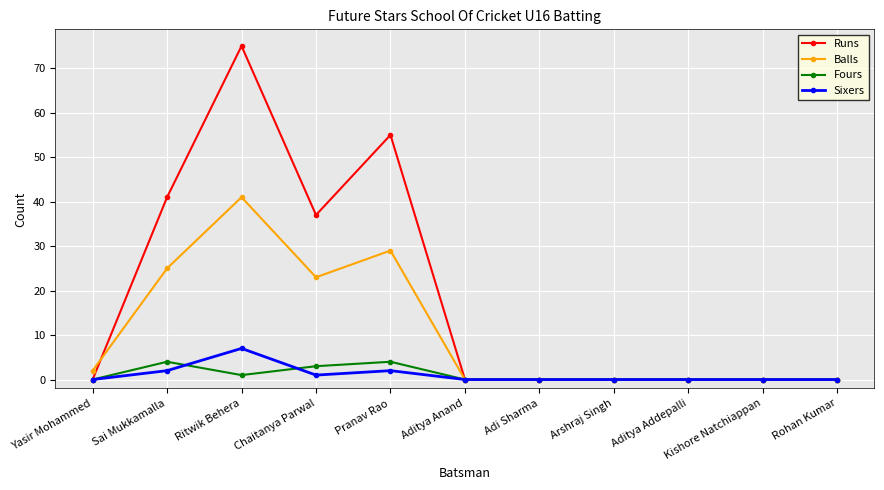

Count the Sixers values in the range 0 to 2.

10